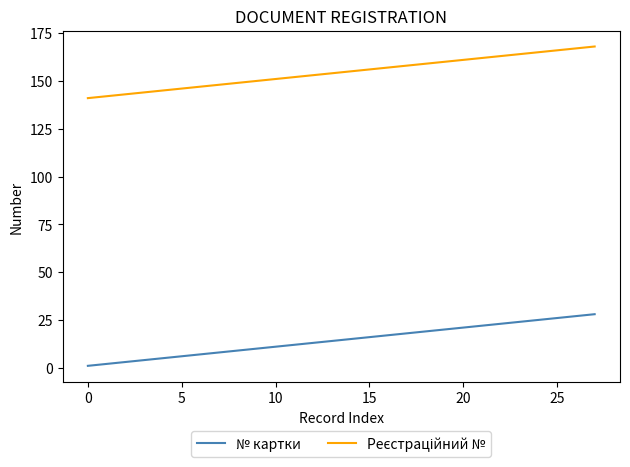

What is the difference between the maximum and minimum values in the № картки series?

27